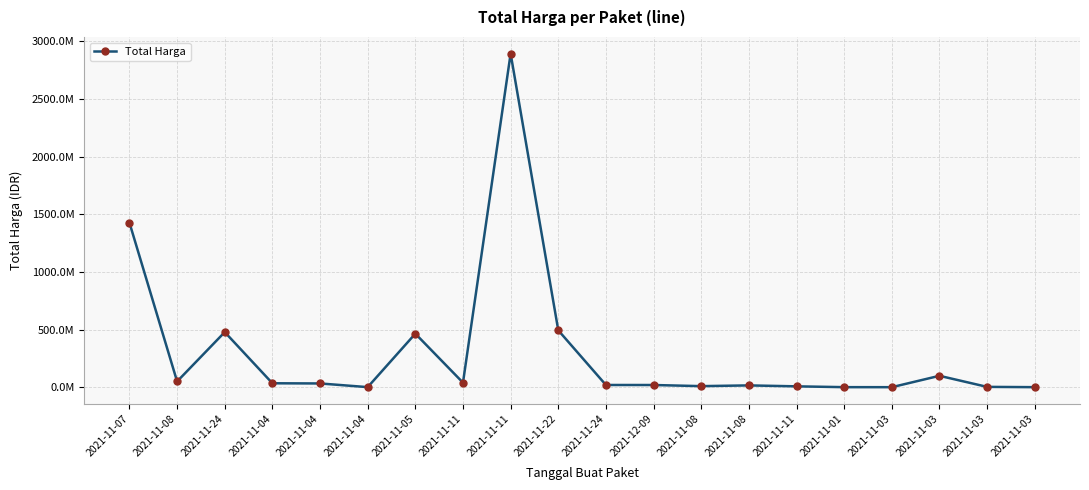

Which category has the highest value across all series?

2021-11-11